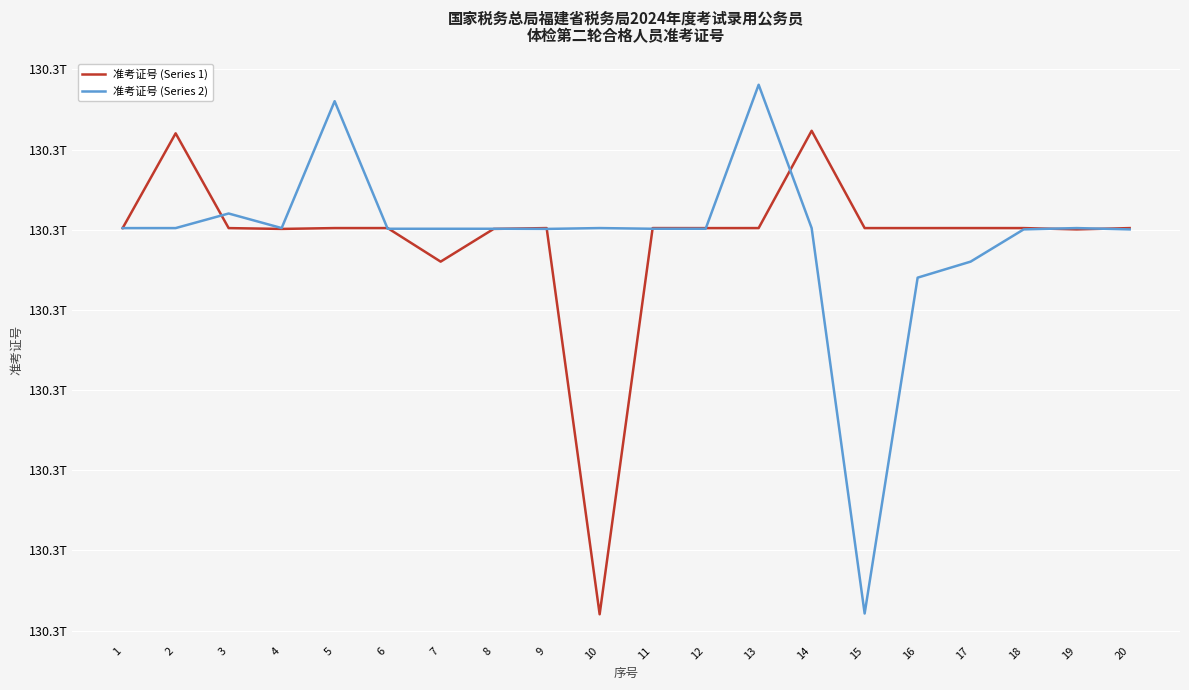

Which category has the highest value across all series?

13